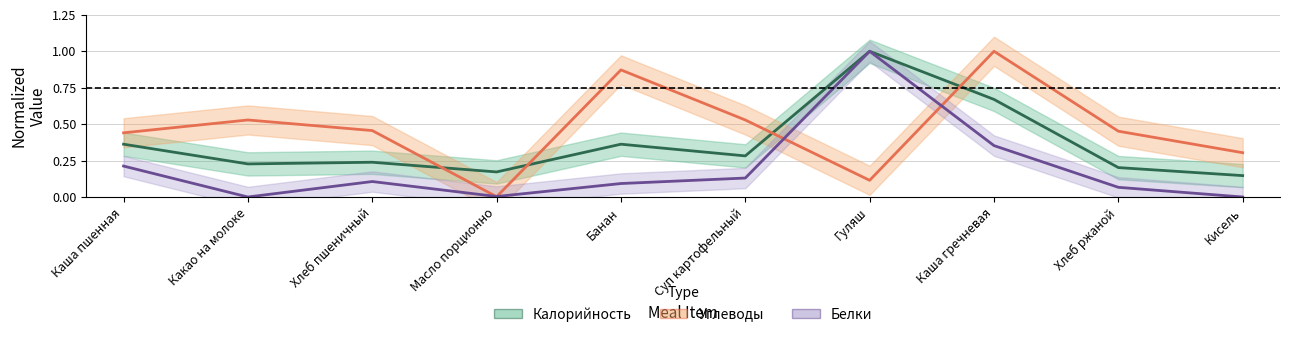

At which category is the sum across all series the highest?

Гуляш